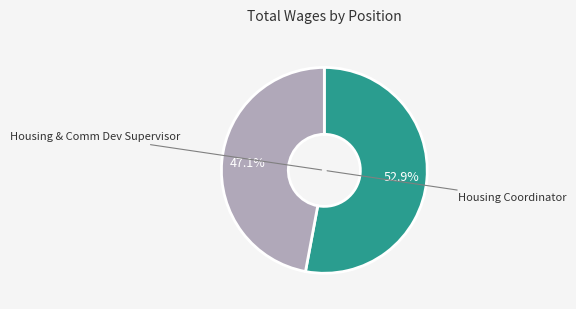

Does any single category account for the majority?

Yes